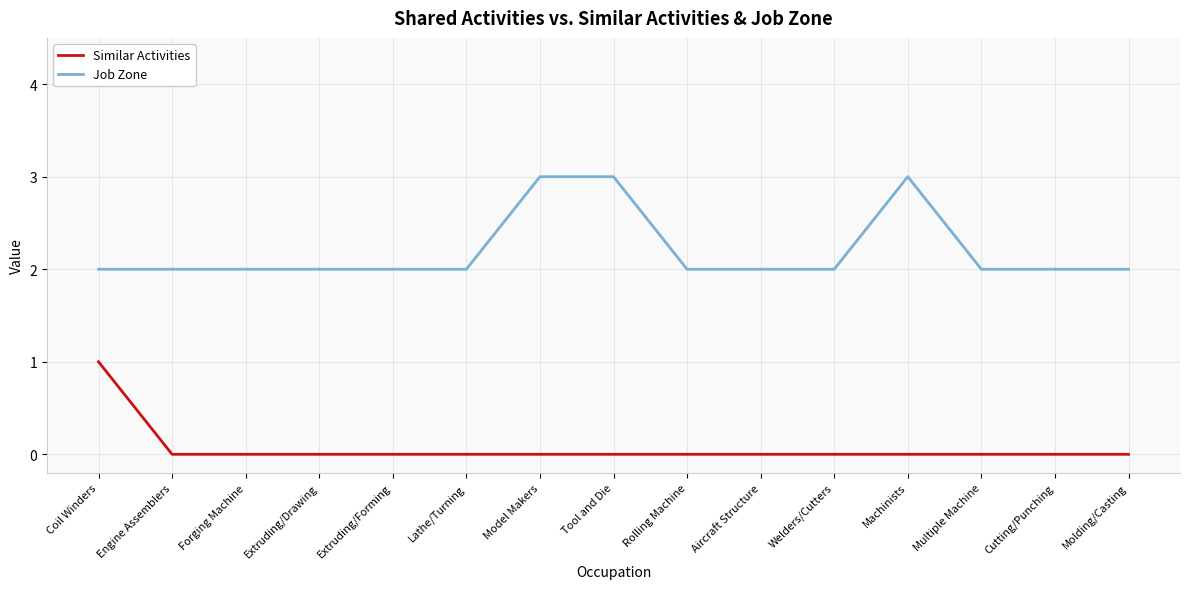

At which label does Similar Activities reach its peak?

Coil Winders